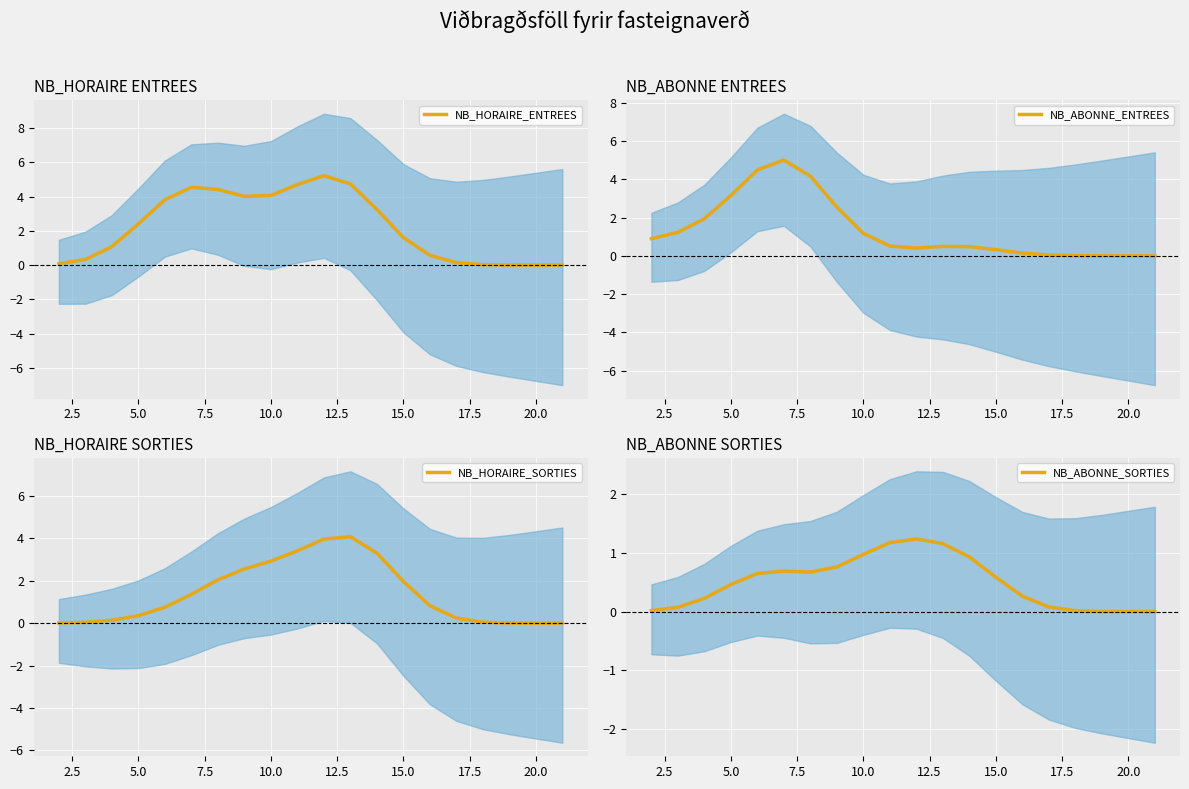

Reading left to right, transcribe all the data shown in this chart.

NB_HORAIRE_ENTREES: 0.1	0.3	1.1	2.4	3.8	4.5	4.4	4.0	4.1	4.7	5.2	4.7	3.3	1.6	0.6	0.1	0.0	0.0	0.0	0.0
NB_ABONNE_ENTREES: 0.9	1.2	1.9	3.1	4.5	5.0	4.2	2.5	1.2	0.5	0.4	0.5	0.5	0.3	0.1	0.0	0.0	0.0	0.0	0.0
NB_HORAIRE_SORTIES: 0.0	0.0	0.1	0.4	0.7	1.4	2.0	2.6	2.9	3.4	4.0	4.1	3.3	2.0	0.8	0.2	0.0	0.0	0.0	0.0
NB_ABONNE_SORTIES: 0.0	0.1	0.2	0.5	0.7	0.7	0.7	0.8	1.0	1.2	1.2	1.2	0.9	0.6	0.3	0.1	0.0	0.0	0.0	0.0